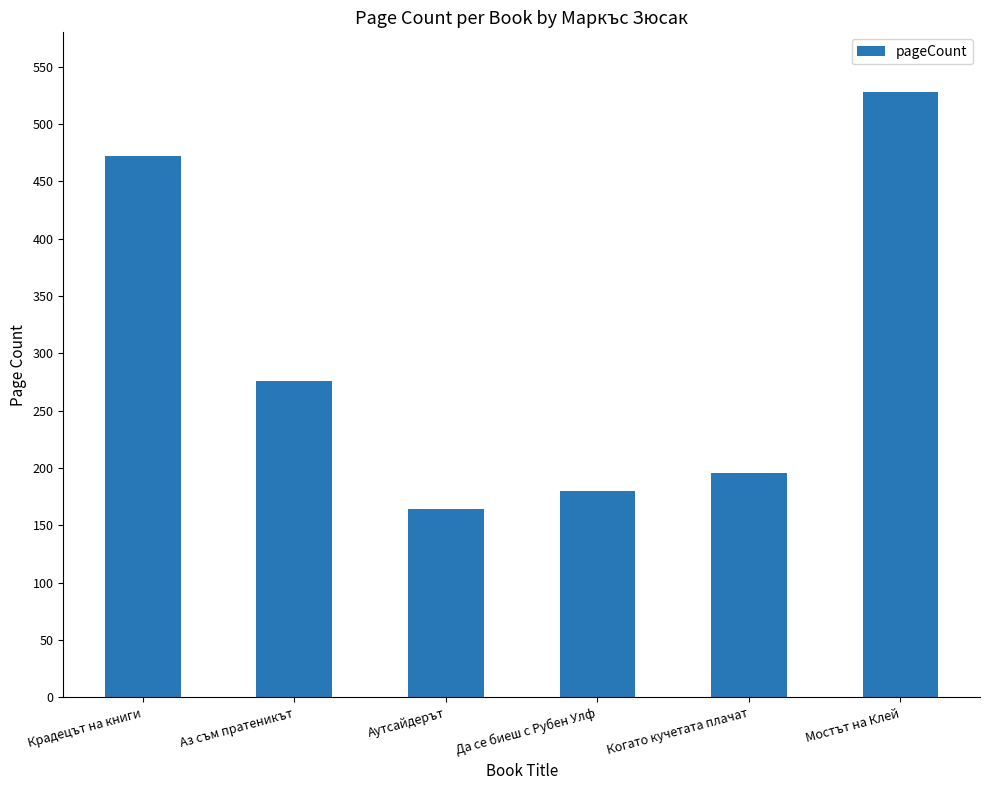

The chart shows a value of 164 at Аутсайдерът. True or false?

True